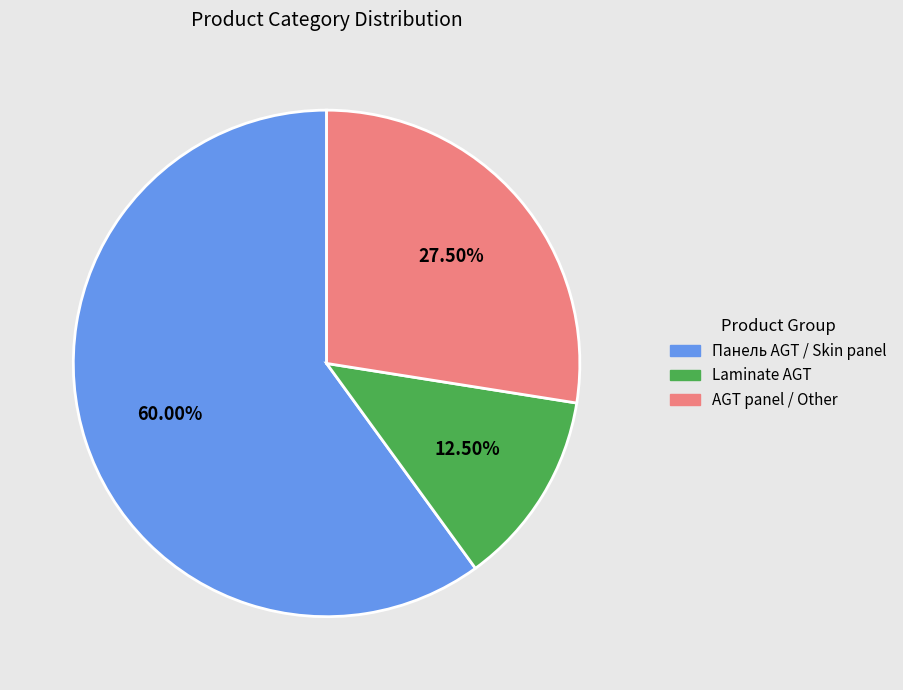

What is the majority slice?

Панель AGT / Skin panel